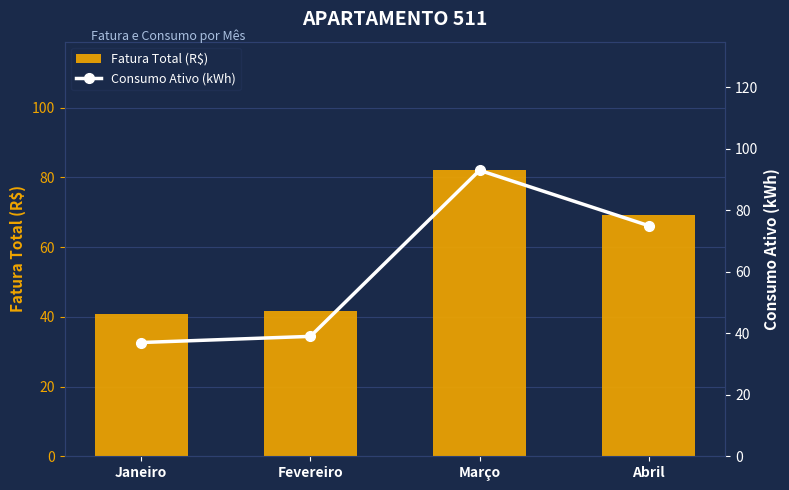

Reading left to right, extract all data points from this chart.

Fatura Total (R$): 40.7	41.6	82.0	69.1
Consumo Ativo (kWh): 37.0	39.0	93.0	75.0